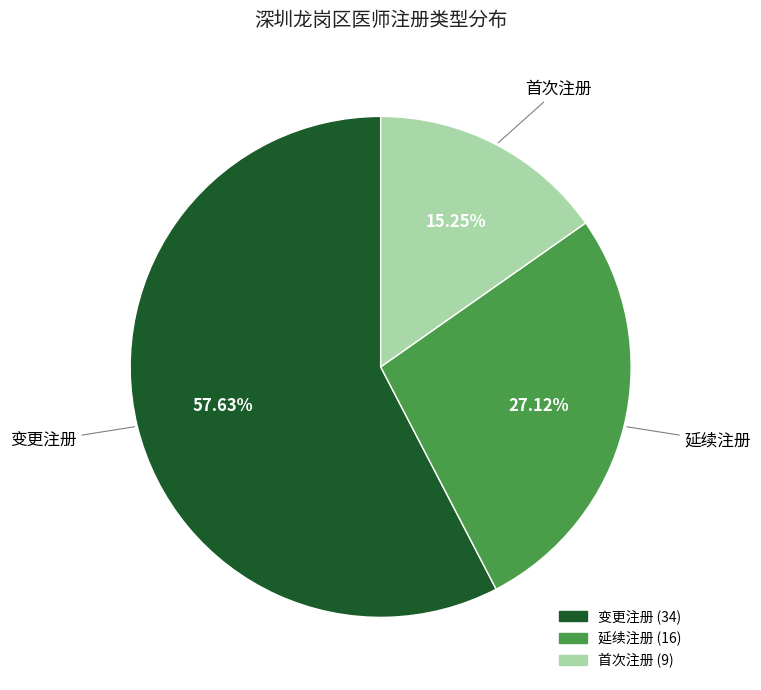

Which category accounts for the majority?

变更注册